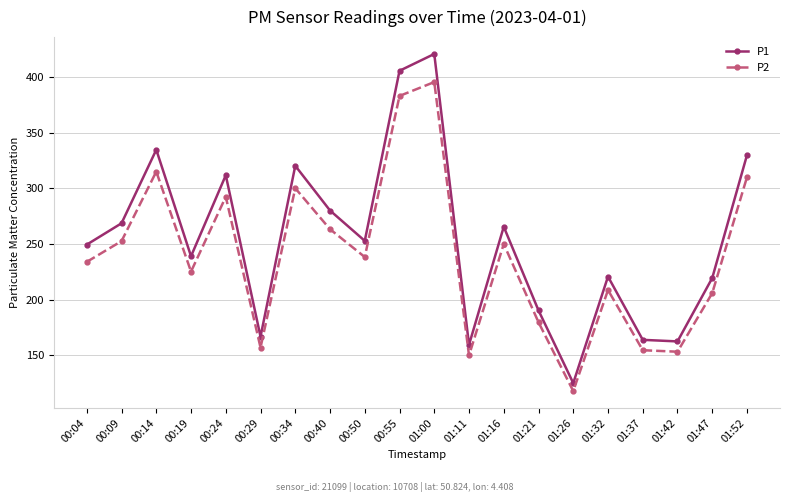

How many distinct data groups are displayed?

2